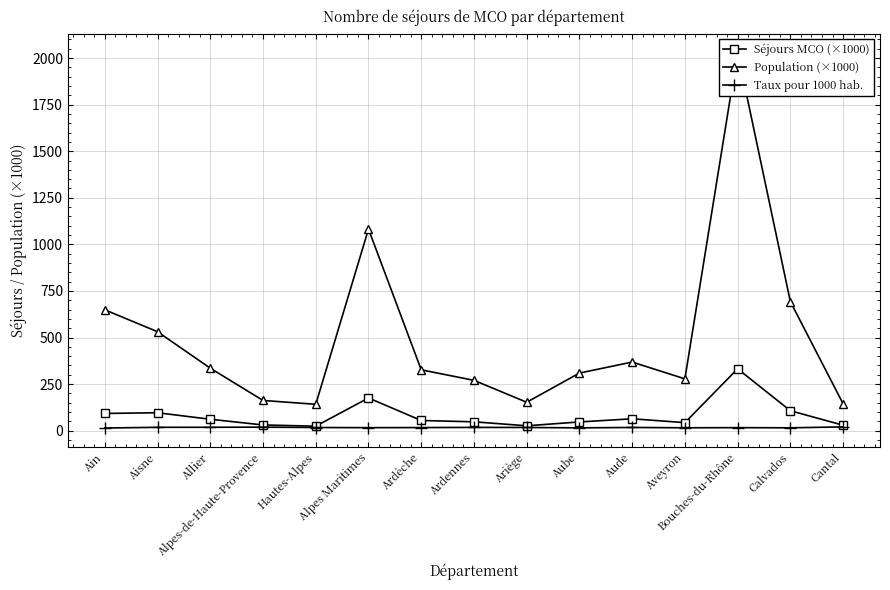

What position from the left is Ardennes?

8